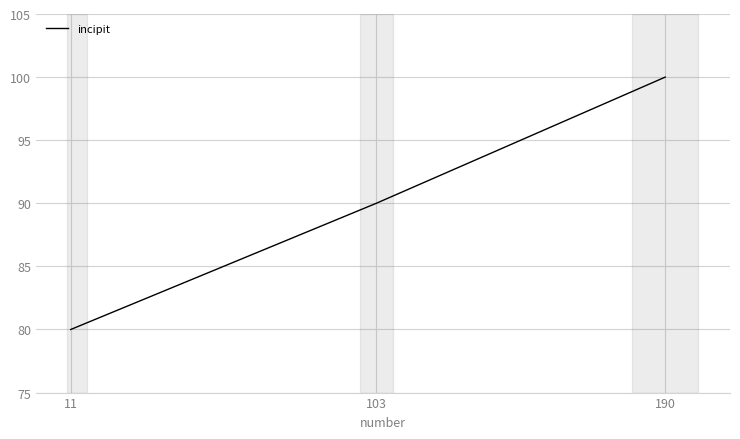

What is the difference between the maximum and minimum values?

20